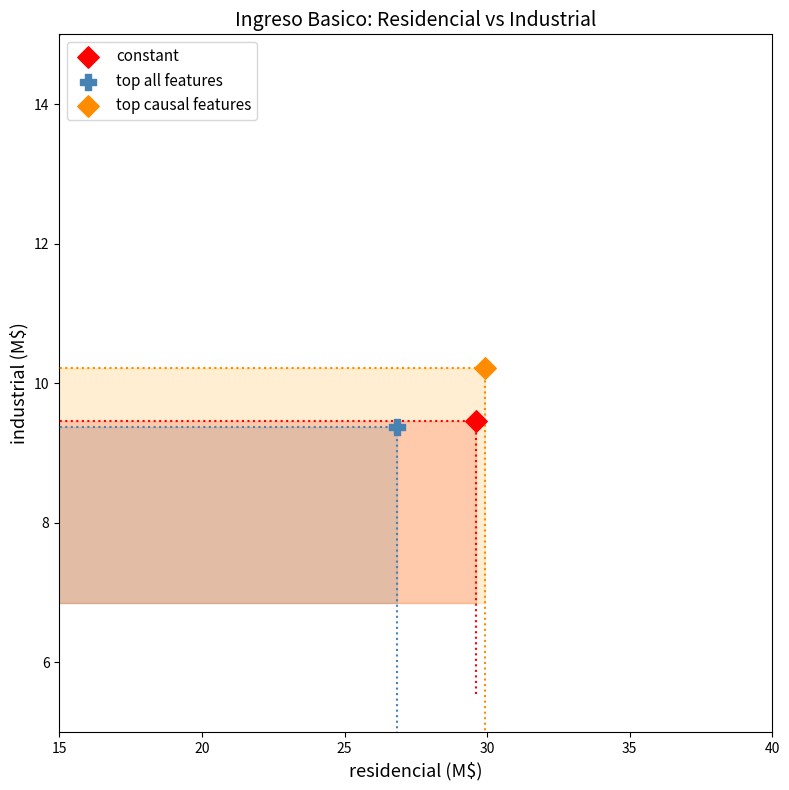

Which series reaches the maximum Y coordinate?

top causal features